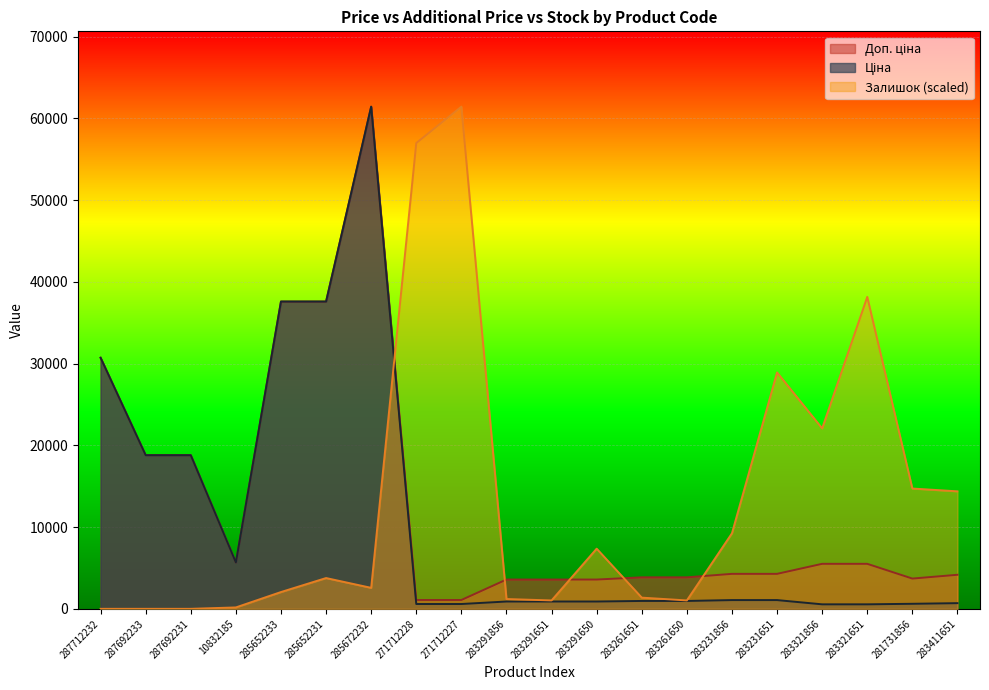

True or false: Залишок has more than 0 interior local peaks.

True